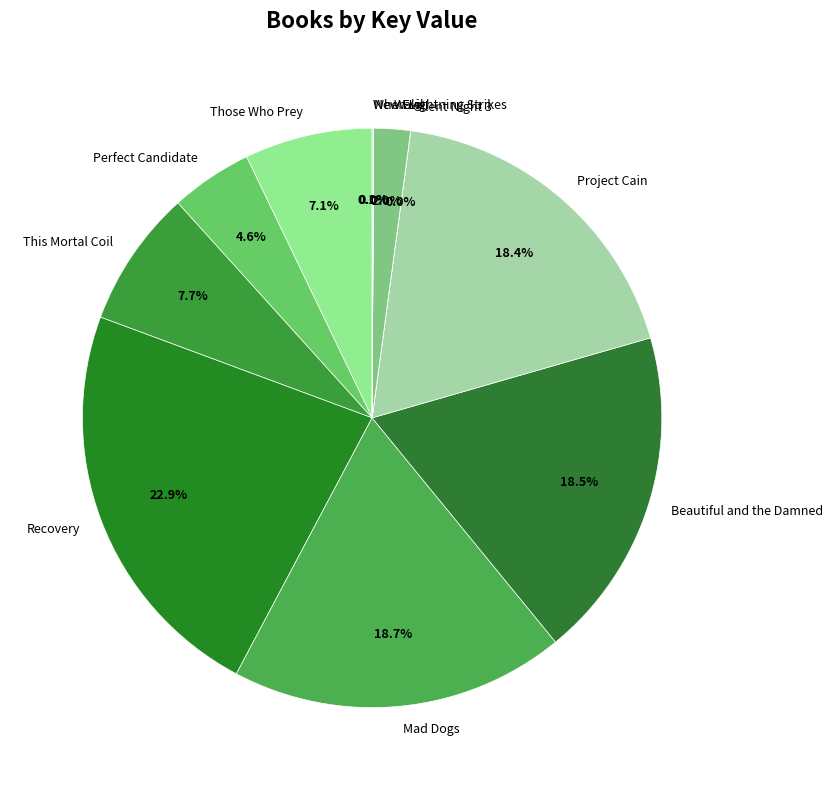

Is there a majority slice in this chart?

No